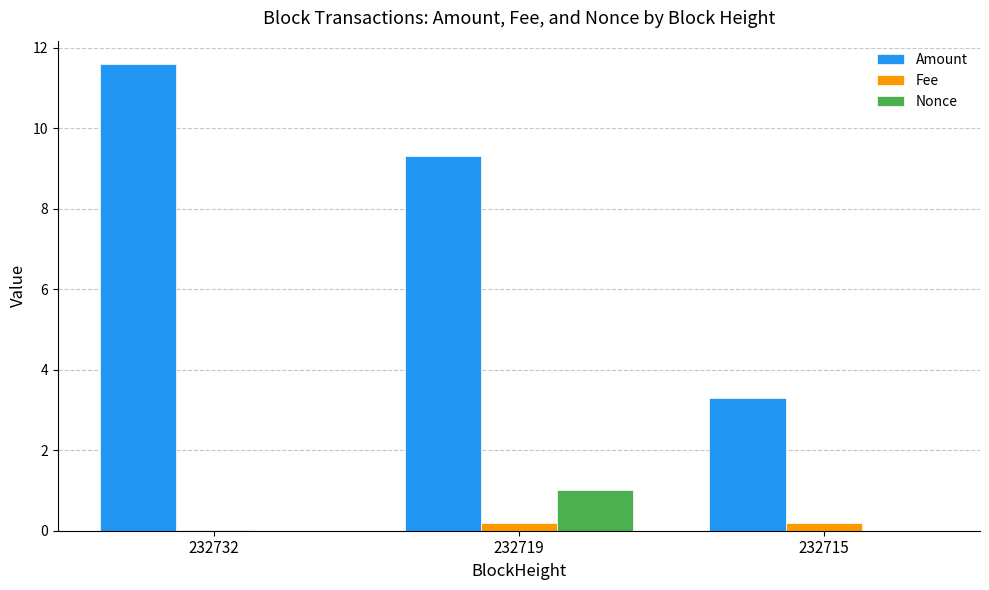

Are the bars grouped side by side (vs. stacked)?

Yes